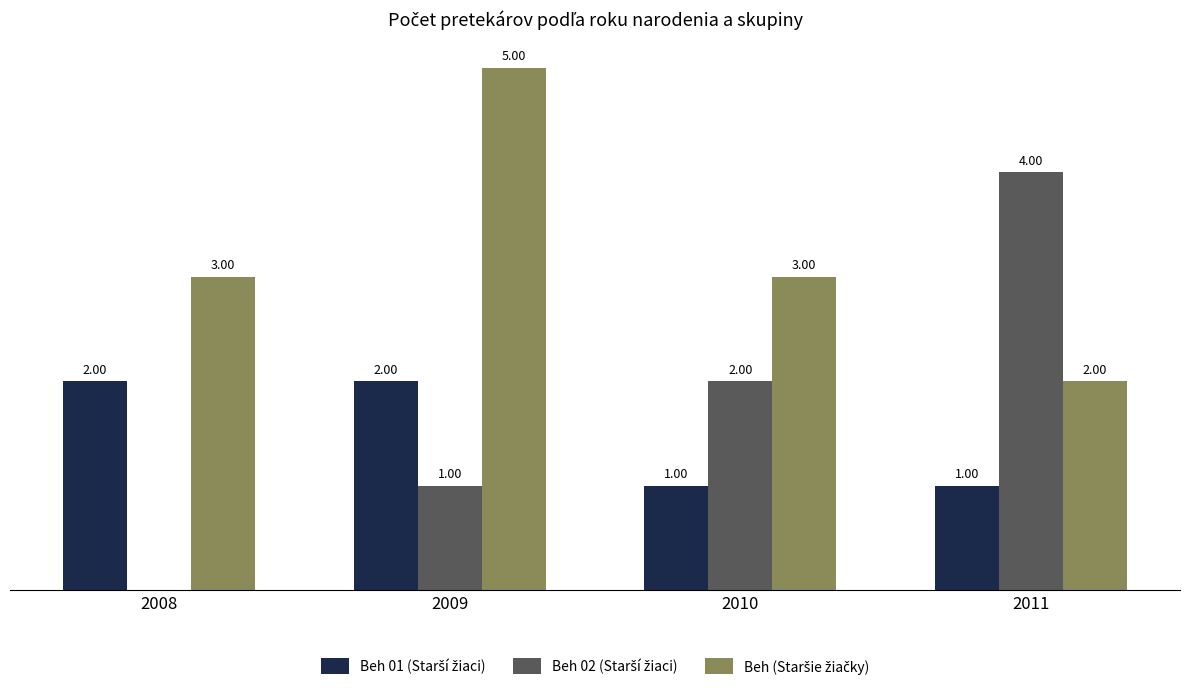

Are the bars horizontal?

No